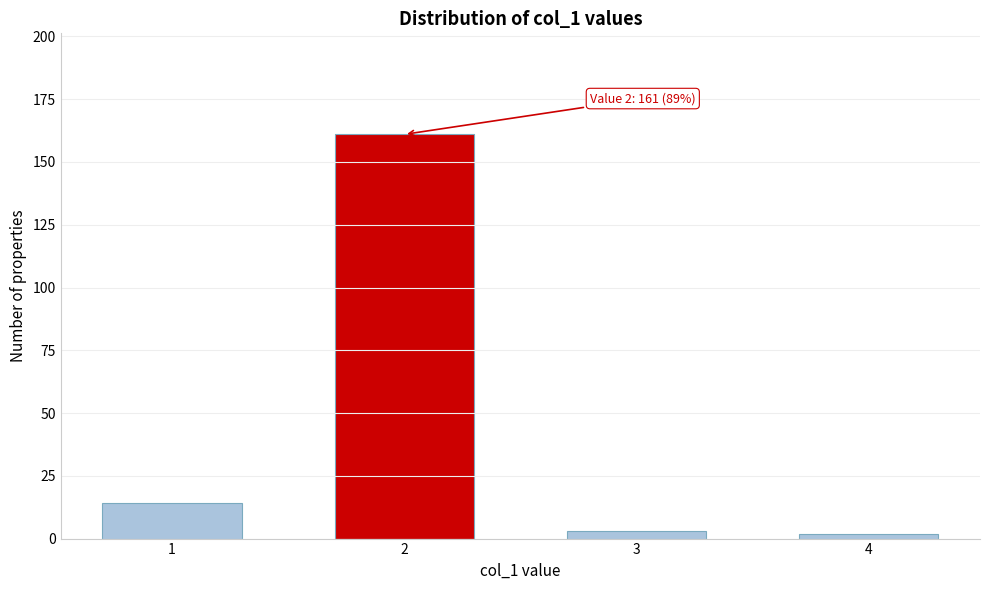

Reading left to right, what are all the values shown in this chart?

1=14	2=161	3=3	4=2